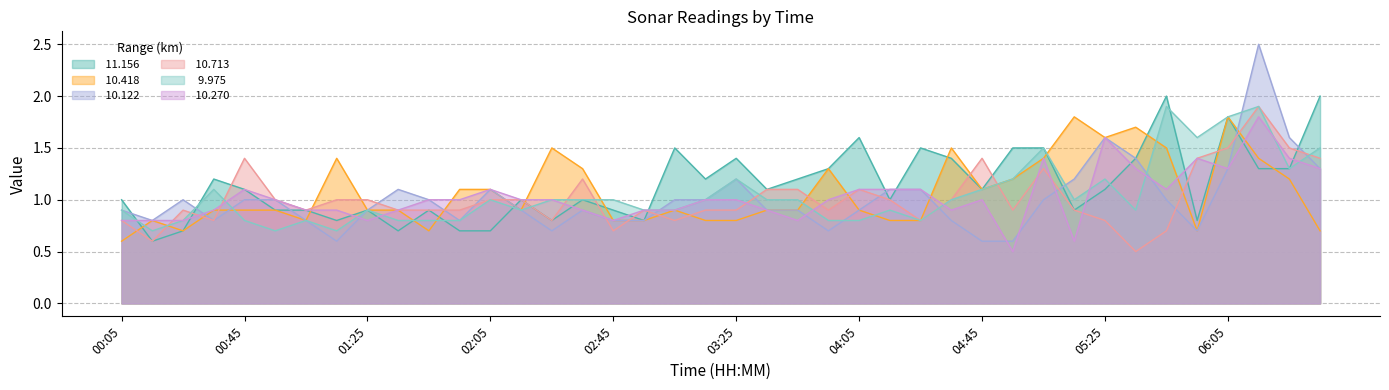

What is the sum of all  10.122 values?

40.3